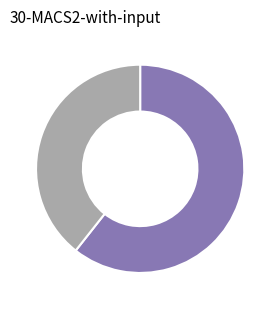

Is there any slice that represents more than half of the pie?

Yes